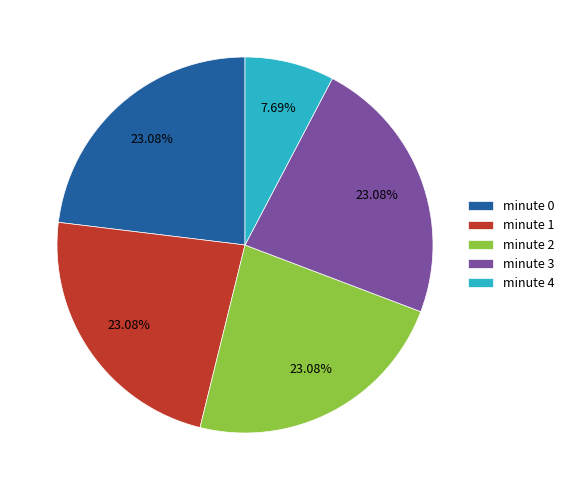

Which slice is the smallest?

minute 4